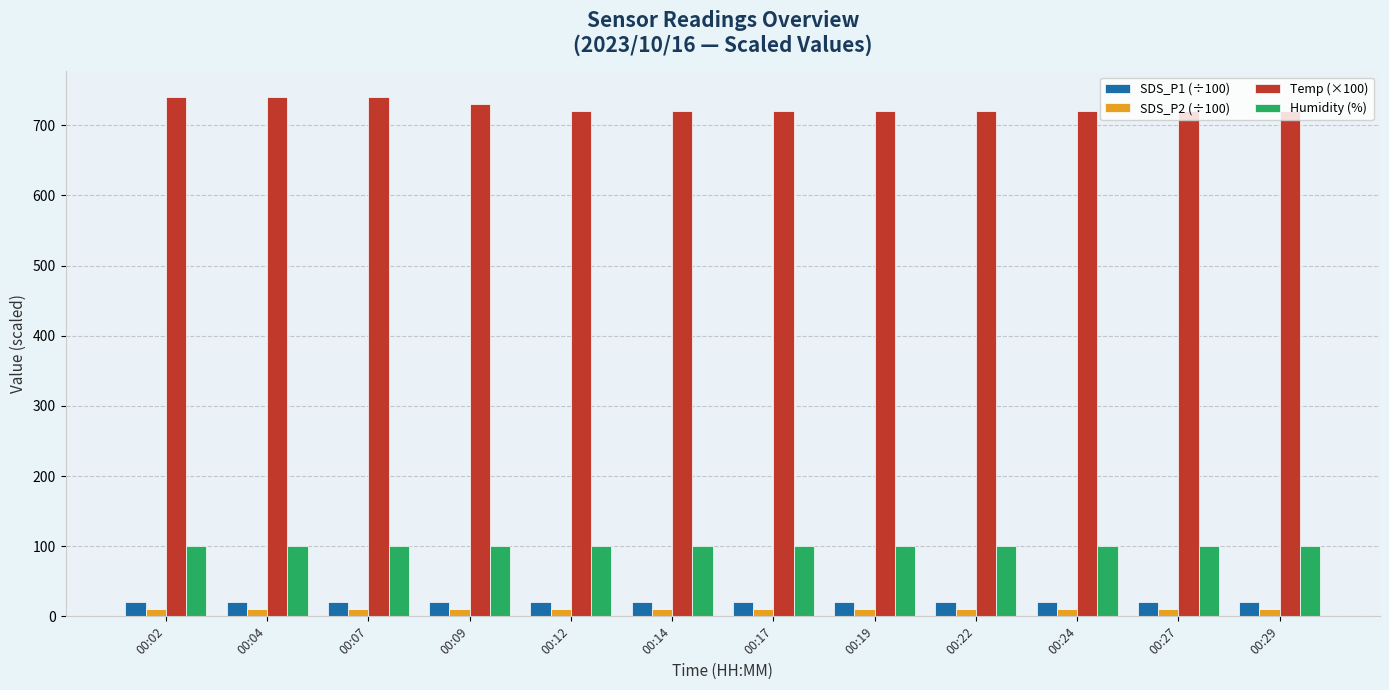

What is the value of the Humidity (%) bar at the 3rd from the left?

99.9